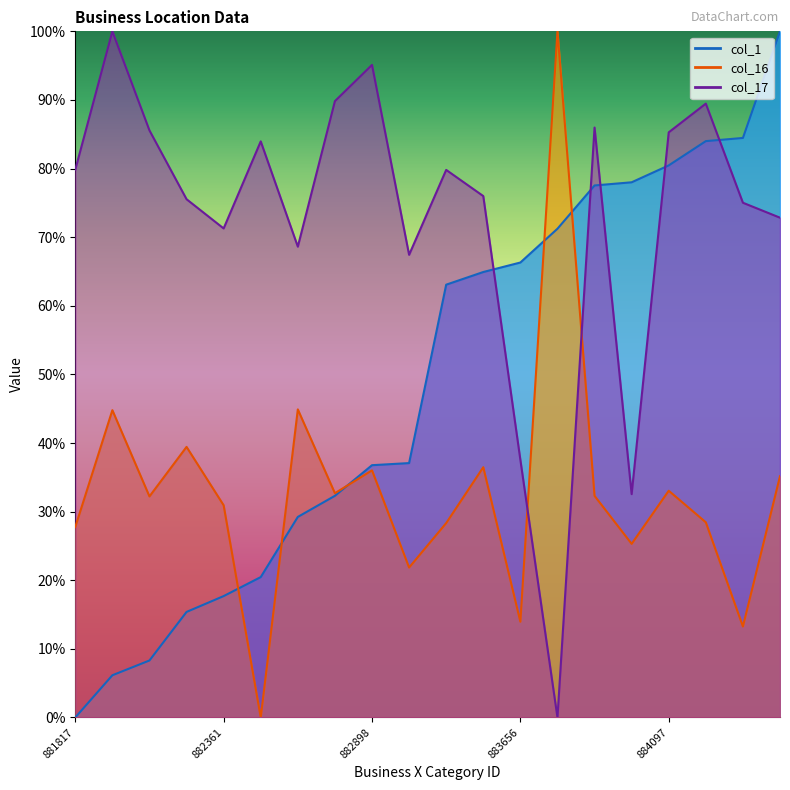

List the series in order of their peak value, lowest first.

col_1, col_16, col_17